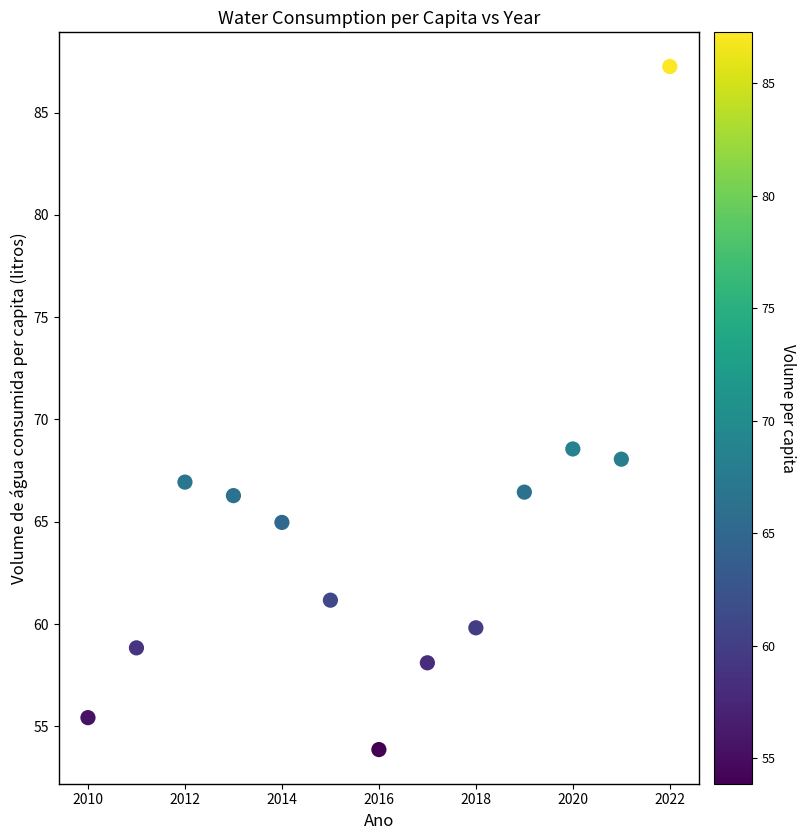

What is the range of Y values (max minus min)?

33.4